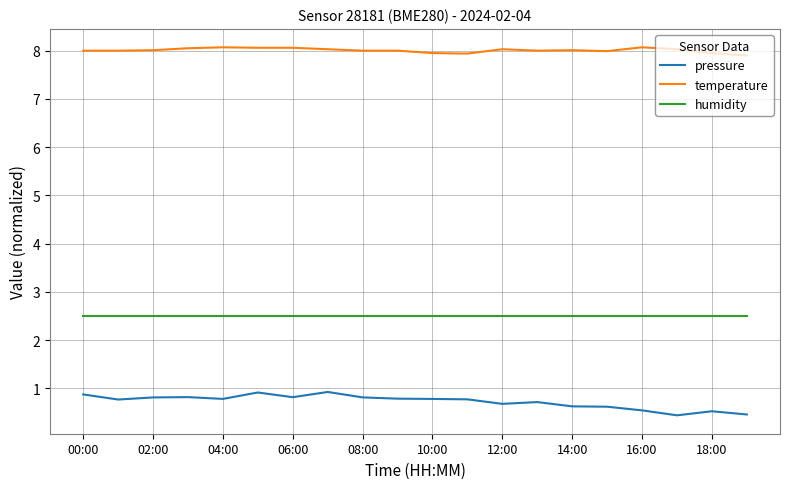

Count the number of categories in the chart.

20